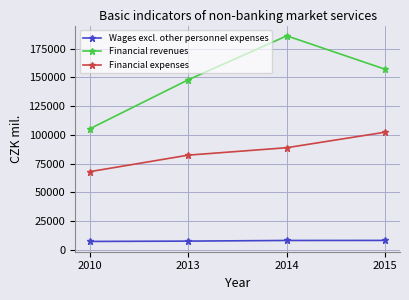

What is the value of the Financial revenues point at the 3rd from the left?

186178